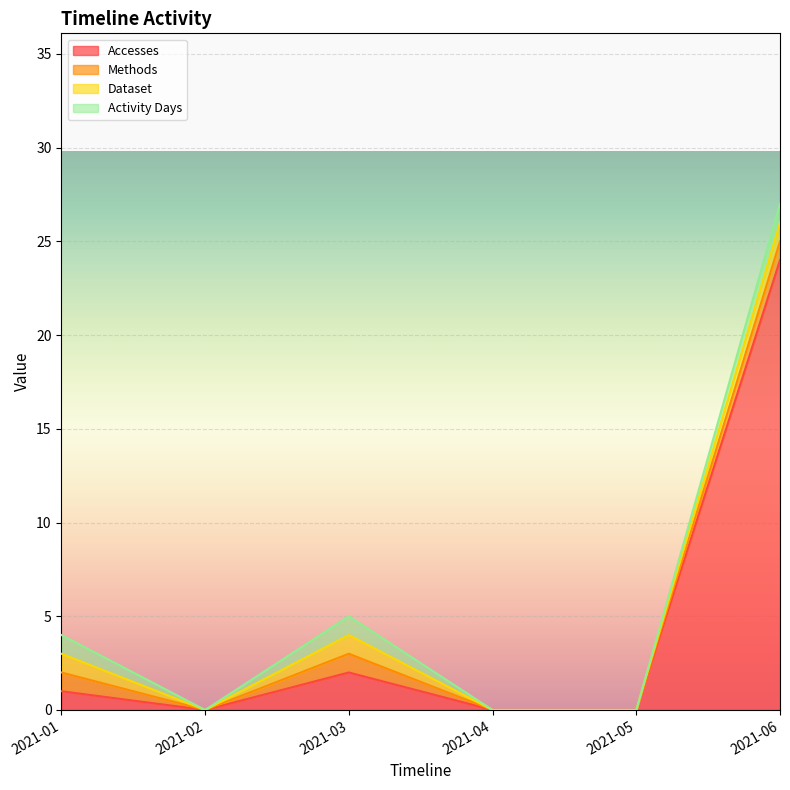

At which label does Activity Days reach its peak?

2021-01